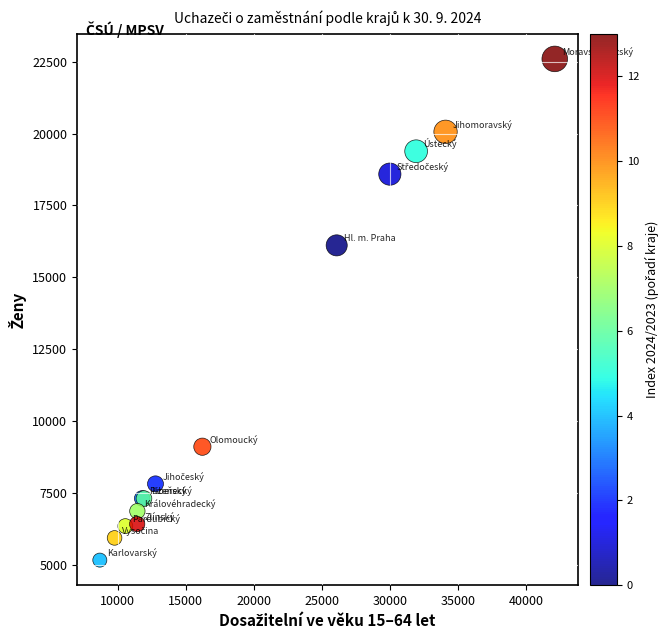

What Y value in the scatter plot is closest to 13877?

16110